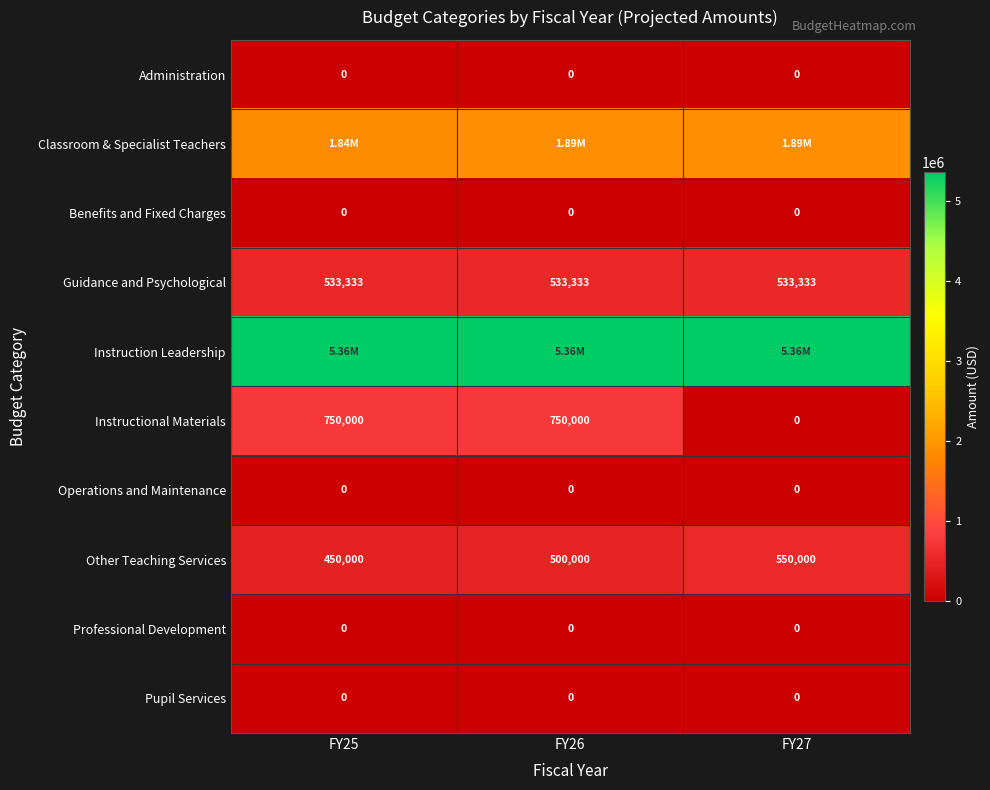

Is the value of Other Teaching Services at FY27 greater than the value of Pupil Services at FY26?

Yes